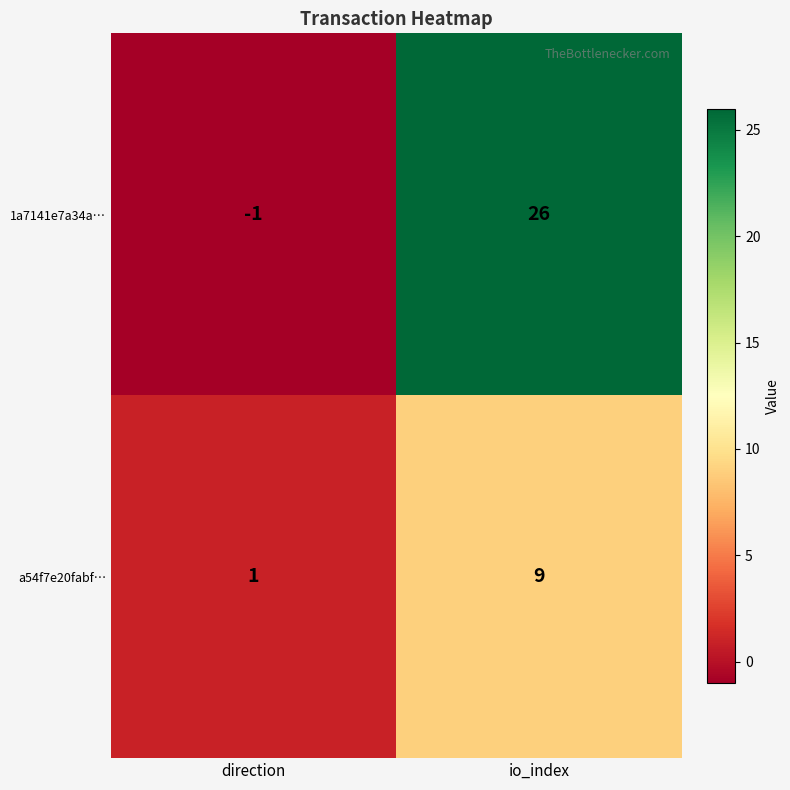

Which series changed the most between direction and io_index?

1a7141e7a34a…